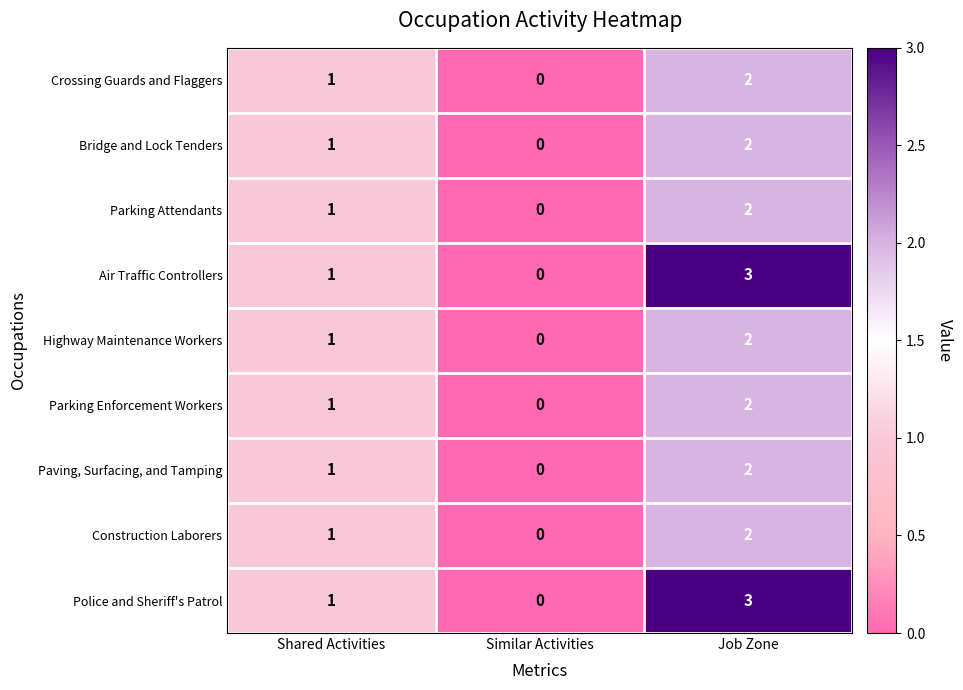

Rank the categories by Bridge and Lock Tenders value from lowest to highest.

Similar Activities, Shared Activities, Job Zone